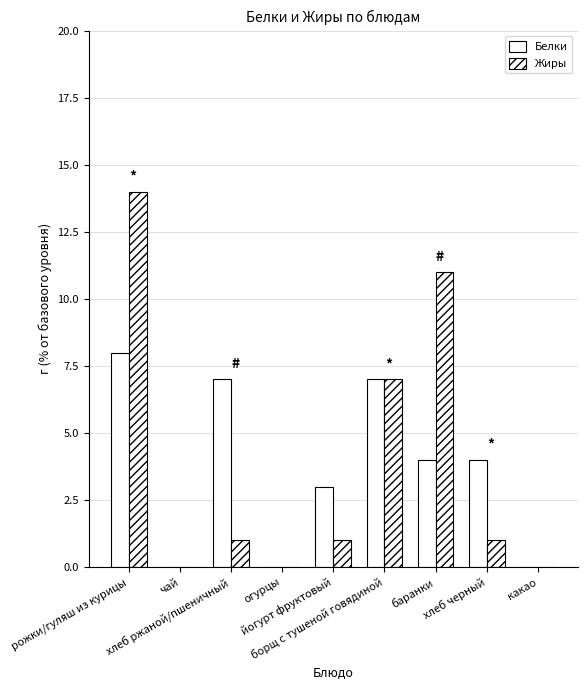

Are the bars horizontal?

No